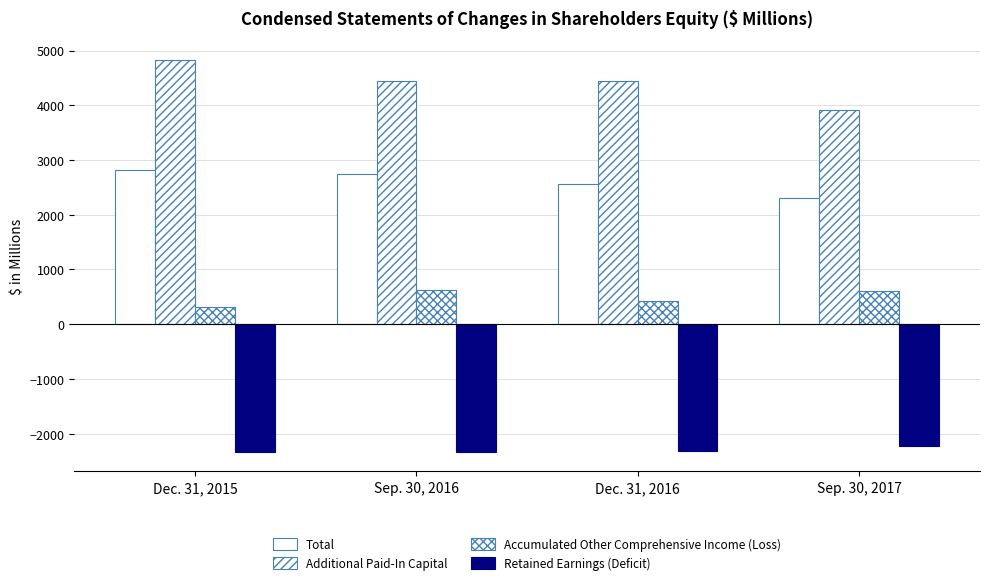

Reading left to right, extract all data points from this chart.

Total: Dec. 31, 2015=2816.3	Sep. 30, 2016=2739.7	Dec. 31, 2016=2568.7	Sep. 30, 2017=2307.2
Additional Paid-In Capital: Dec. 31, 2015=4821.2	Sep. 30, 2016=4448.6	Dec. 31, 2016=4448.8	Sep. 30, 2017=3921.5
Accumulated Other Comprehensive Income (Loss): Dec. 31, 2015=319.6	Sep. 30, 2016=616.9	Dec. 31, 2016=425.1	Sep. 30, 2017=602.4
Retained Earnings (Deficit): Dec. 31, 2015=-2327.0	Sep. 30, 2016=-2328.3	Dec. 31, 2016=-2307.7	Sep. 30, 2017=-2219.2